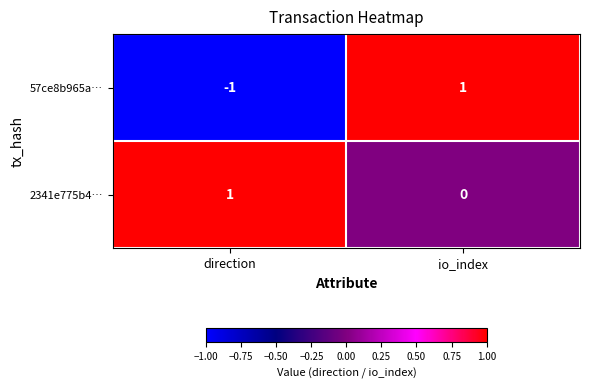

Reading right to left, extract all data points from this chart.

57ce8b965a…: io_index=1	direction=-1
2341e775b4…: io_index=0	direction=1